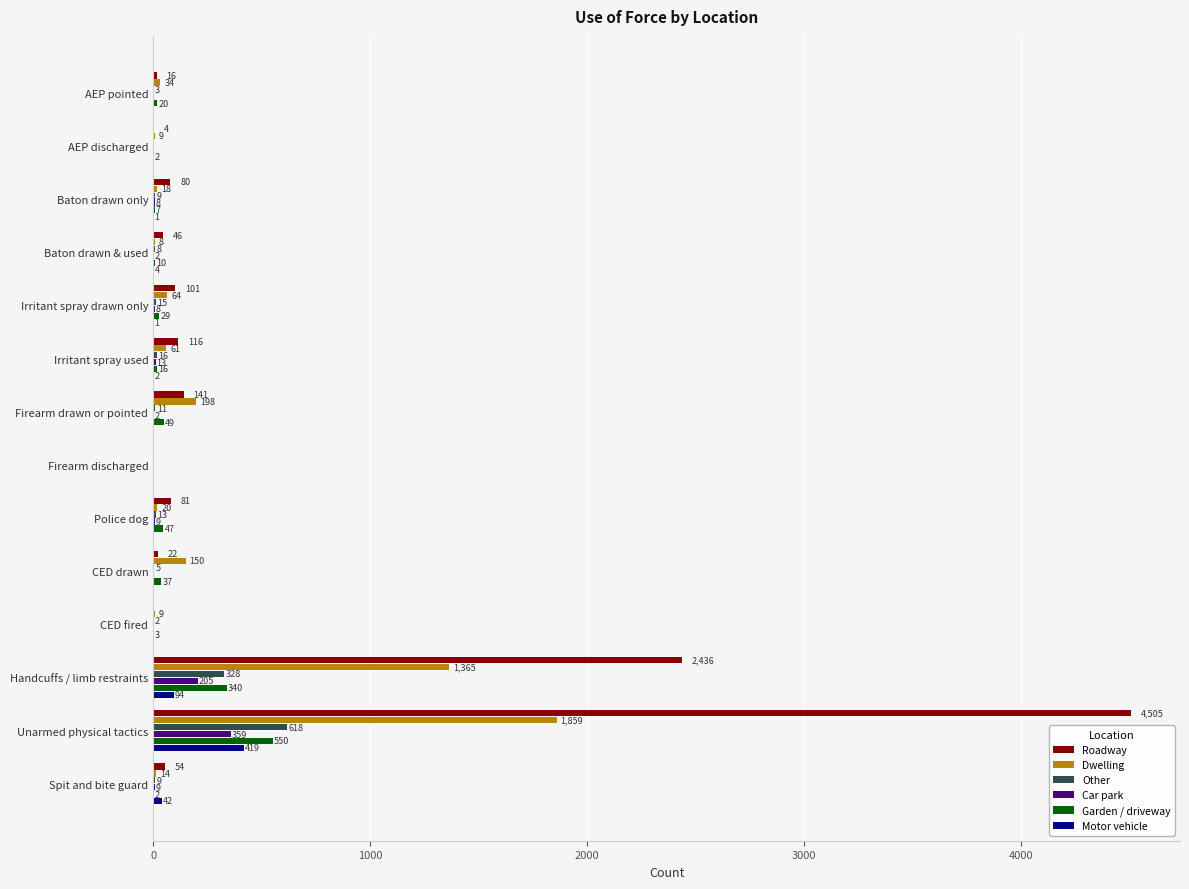

At which category is the sum across all series the highest?

Unarmed physical tactics